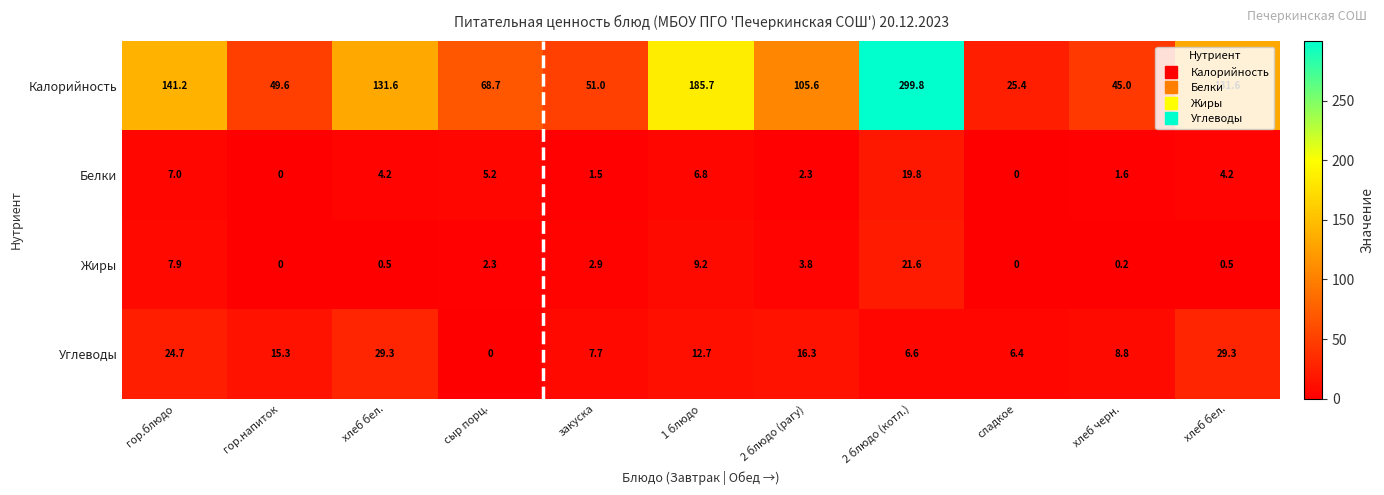

How many values in the Калорийность series are below 105?

5